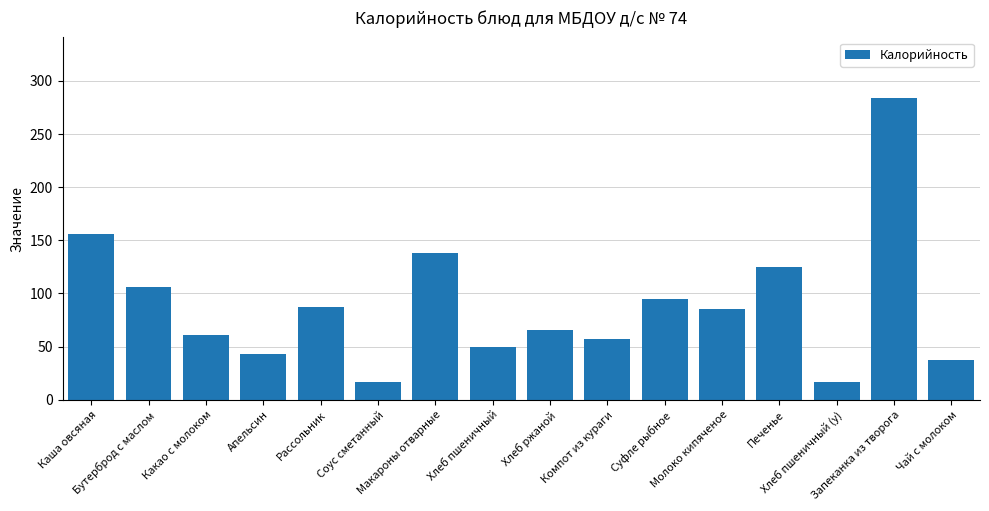

What is the difference between the second highest and second lowest values?

139.0